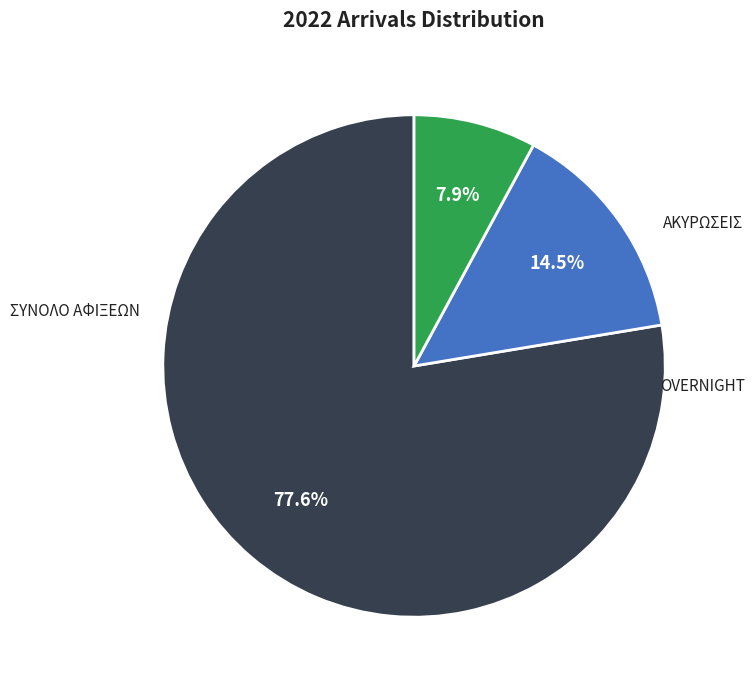

To the nearest percent, what percentage of the pie is ΑΚΥΡΩΣΕΙΣ?

14%